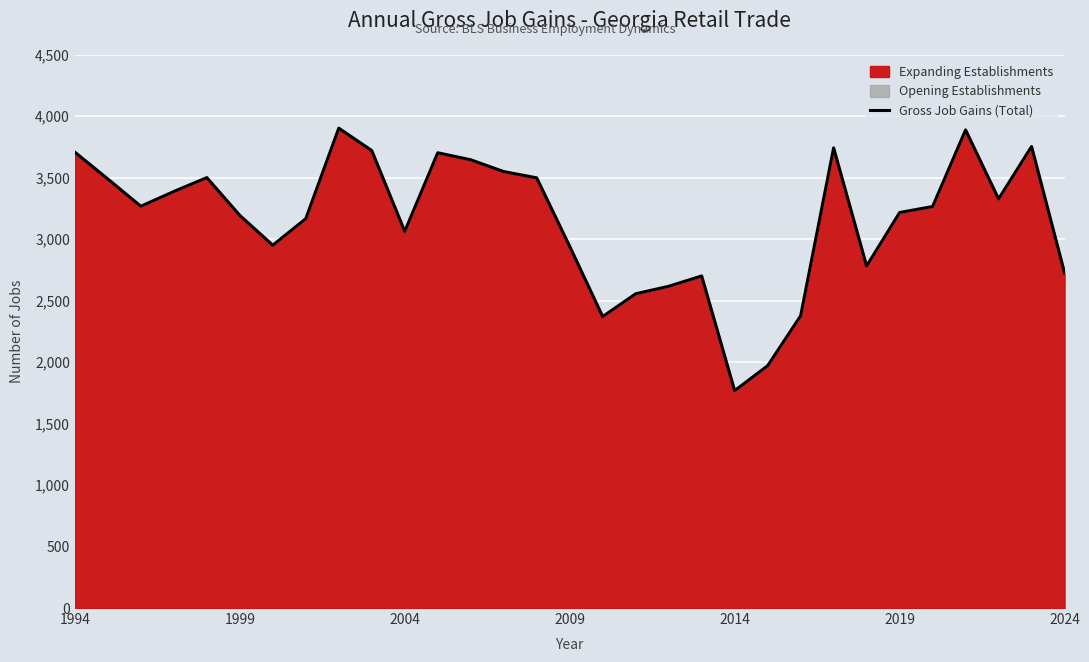

Is it true that the value at 7 is 3167?

True